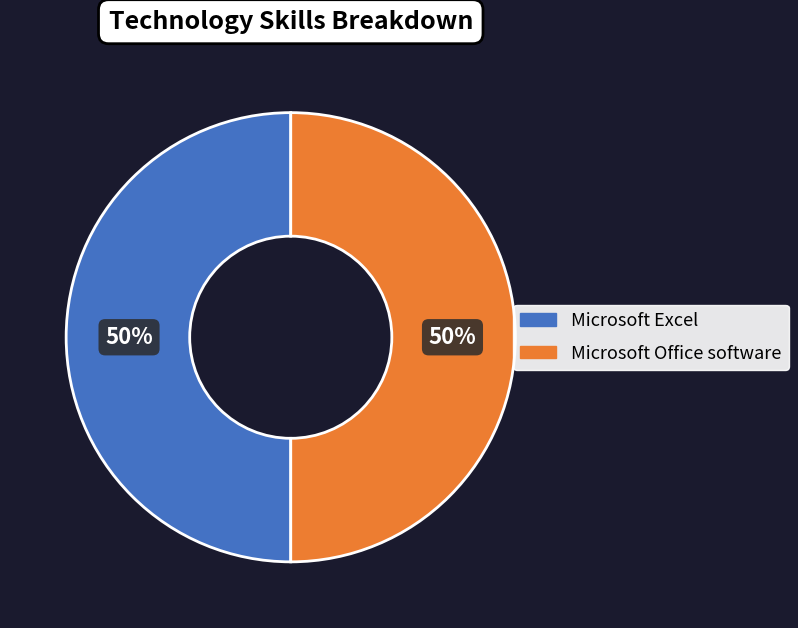

To the nearest percent, what is the difference between the largest and smallest slice percentages?

0%